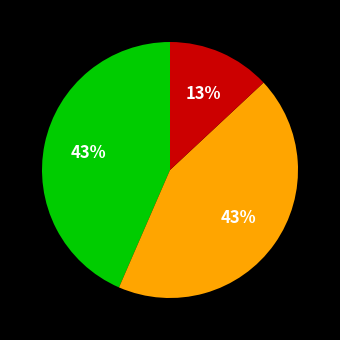

To the nearest percent, what is the difference between the largest and smallest slice percentages?

30%